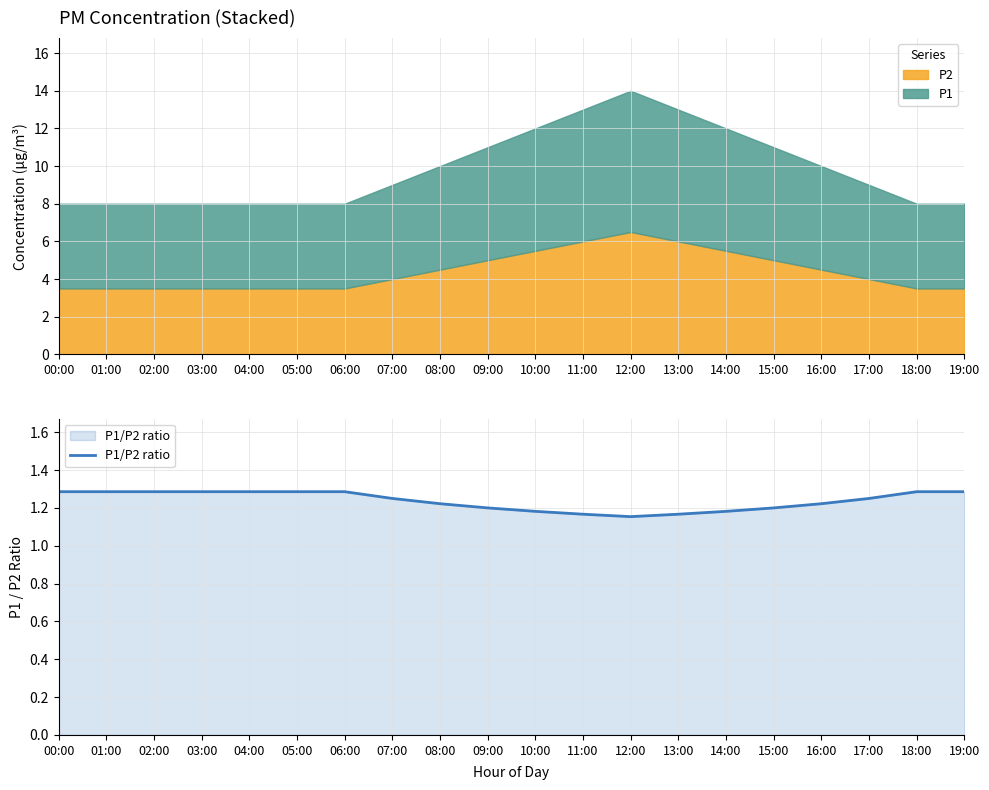

Reading right to left, extract all data points from this chart.

19:00=1.3	18:00=1.3	17:00=1.2	16:00=1.2	15:00=1.2	14:00=1.2	13:00=1.2	12:00=1.2	11:00=1.2	10:00=1.2	09:00=1.2	08:00=1.2	07:00=1.2	06:00=1.3	05:00=1.3	04:00=1.3	03:00=1.3	02:00=1.3	01:00=1.3	00:00=1.3